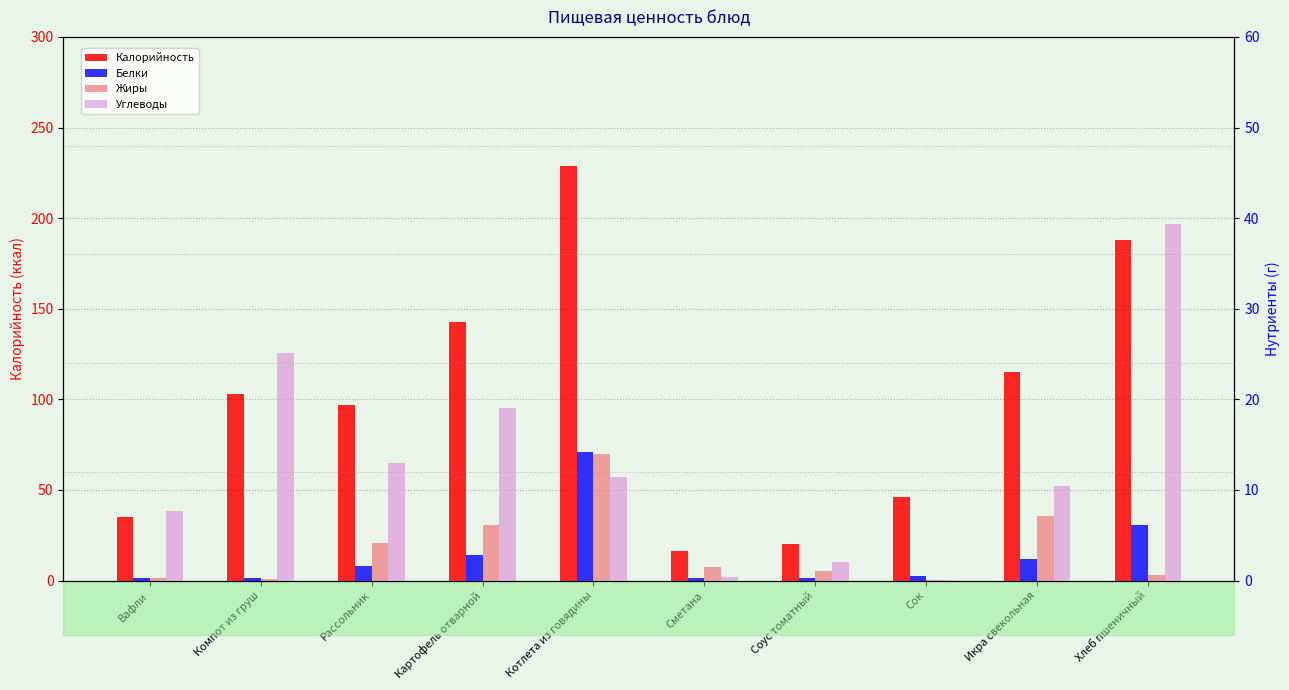

List the series in order of their peak value, highest first.

Калорийность, Углеводы, Белки, Жиры